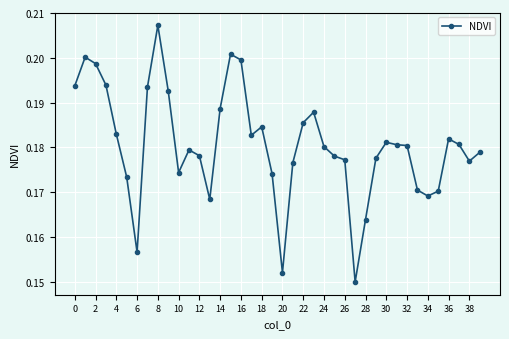

Does the chart have visible grid lines?

Yes